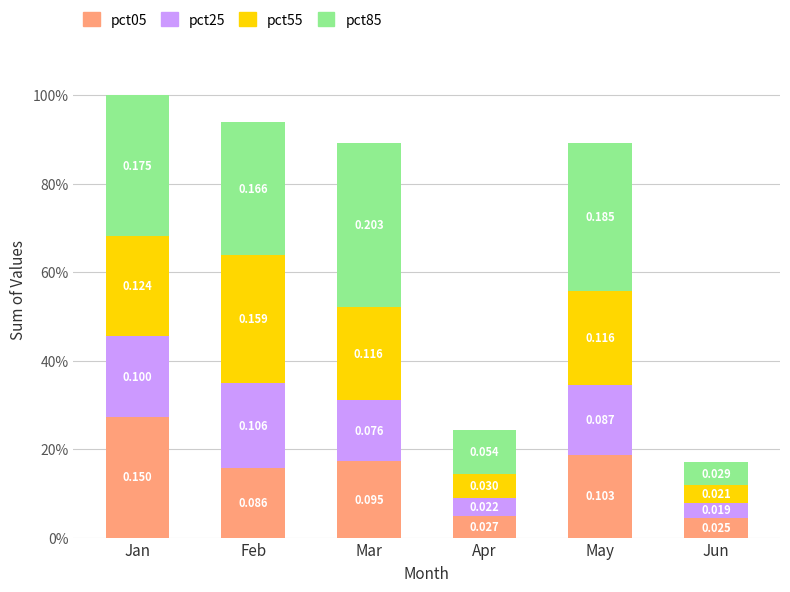

Is it true that pct85 equals 0.0 at Jun?

True